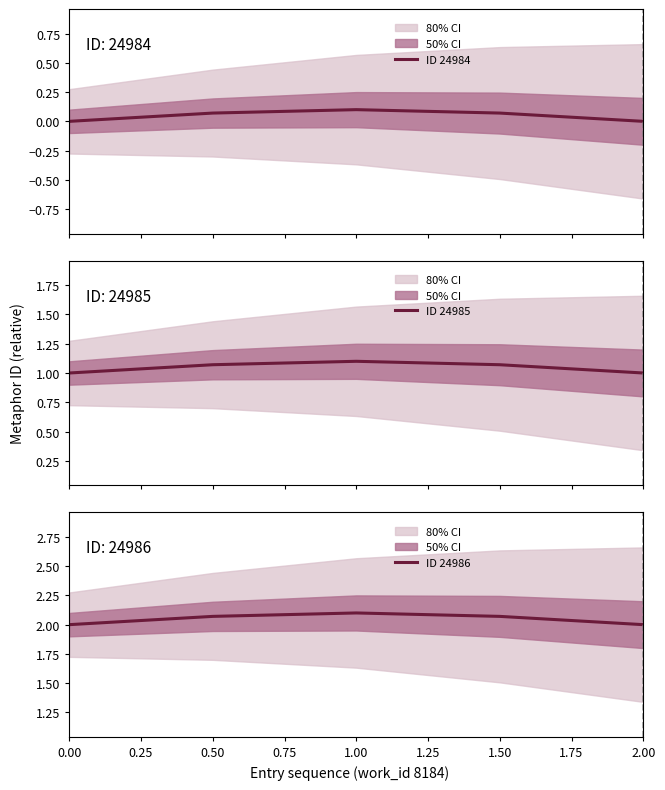

Is it true that ID 24986 equals 1.4 at 0.50?

False